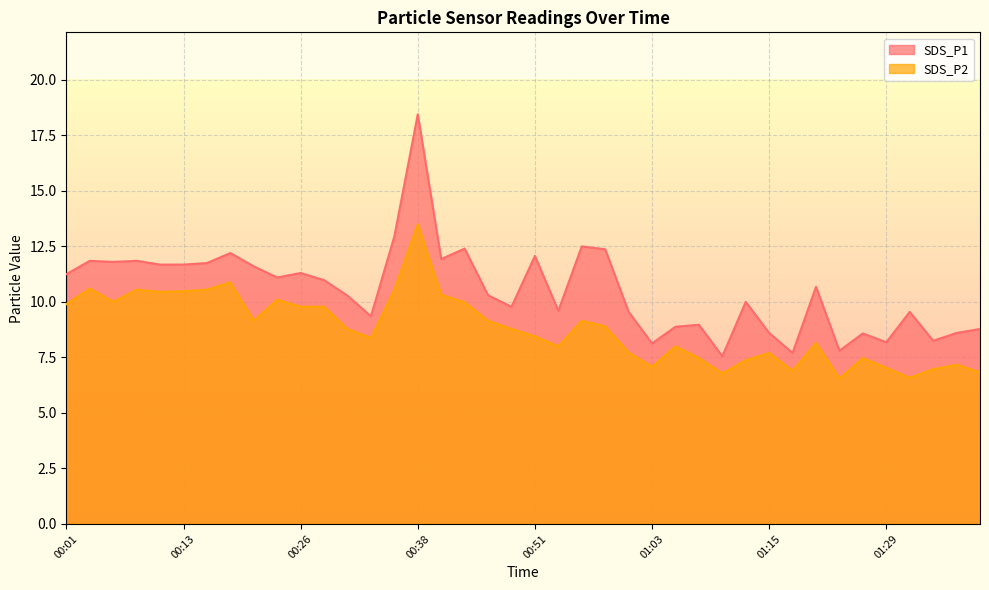

At which label is SDS_P1 closest to 13?

00:35